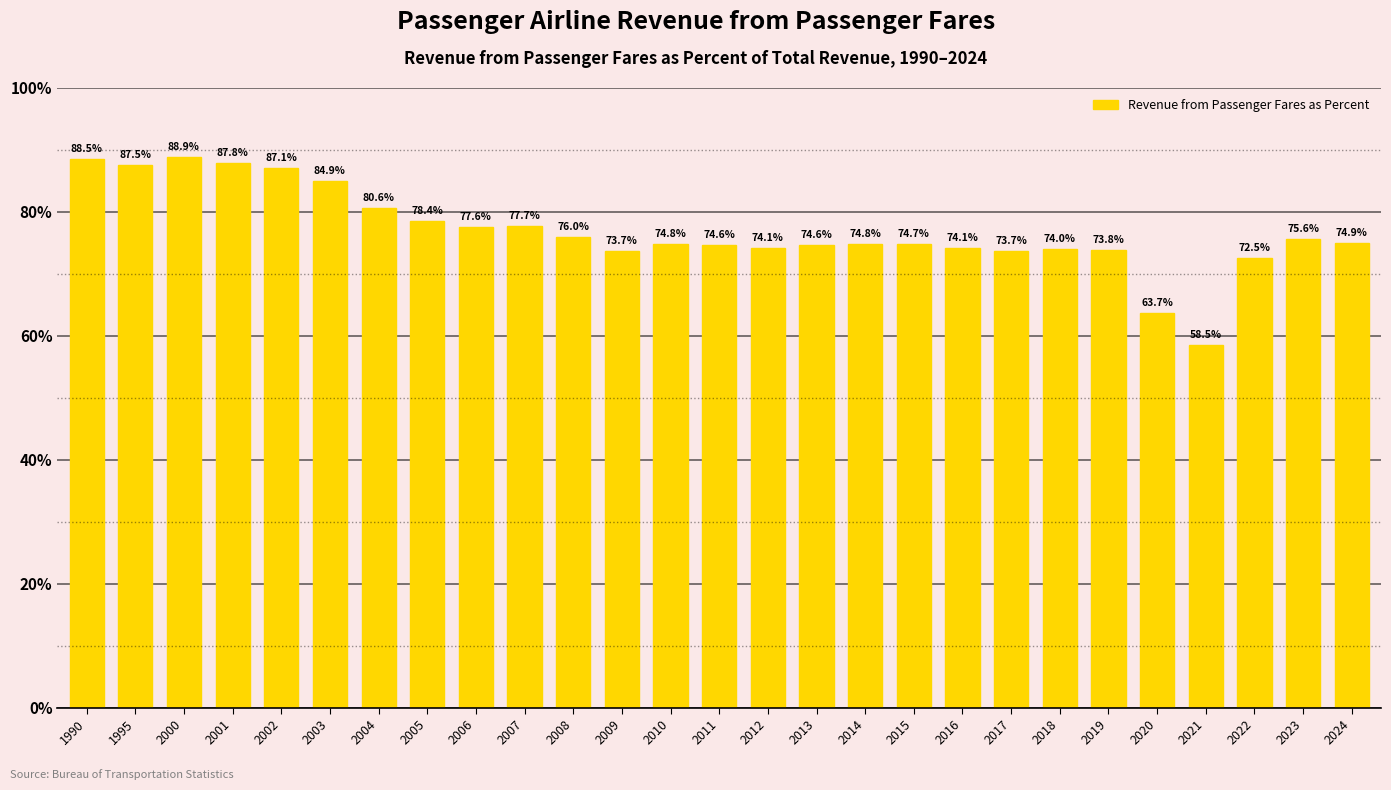

What is the difference between the maximum and minimum values?

30.3